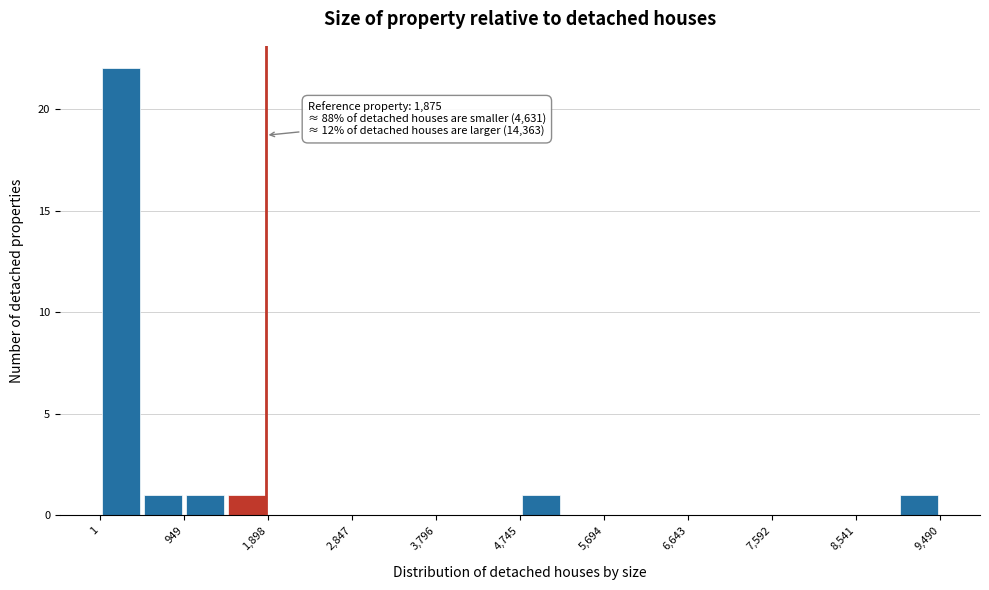

Which range on the x-axis has the tallest bar?

0 to 500